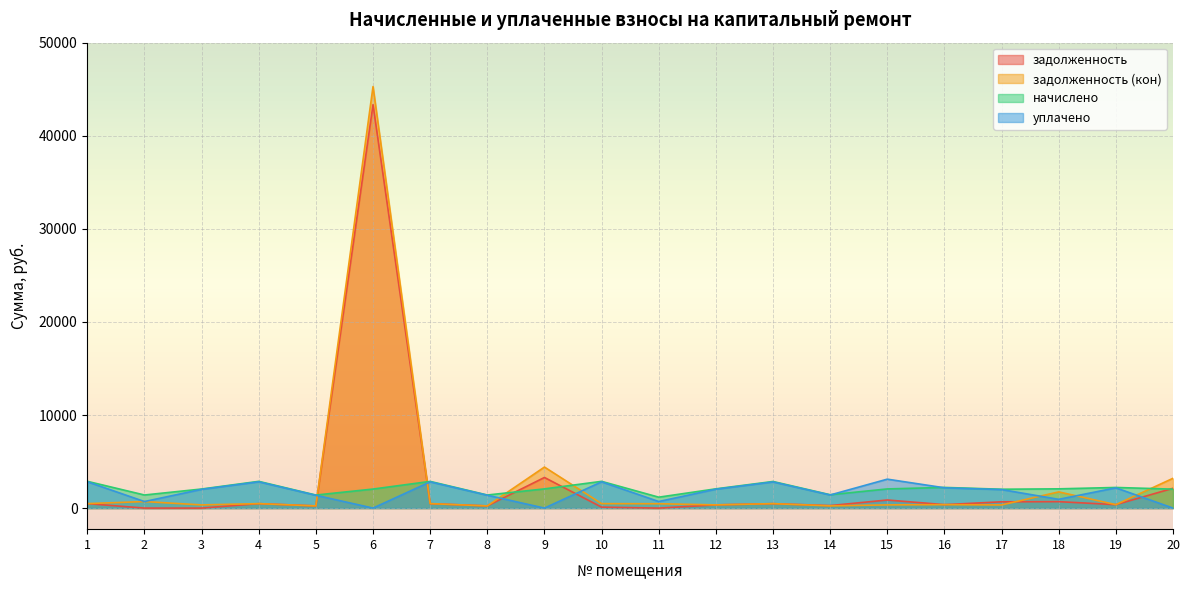

Where is задолженность nearest to the value 21669?

9